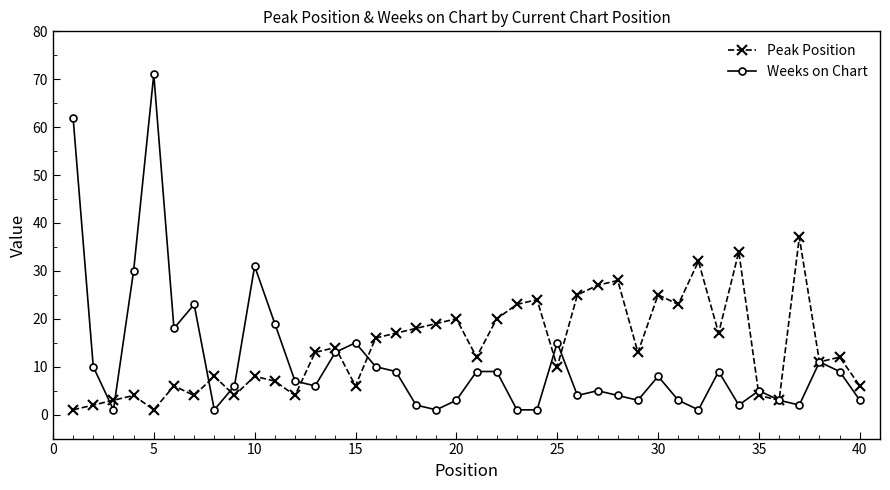

How many data points does each series have?

40